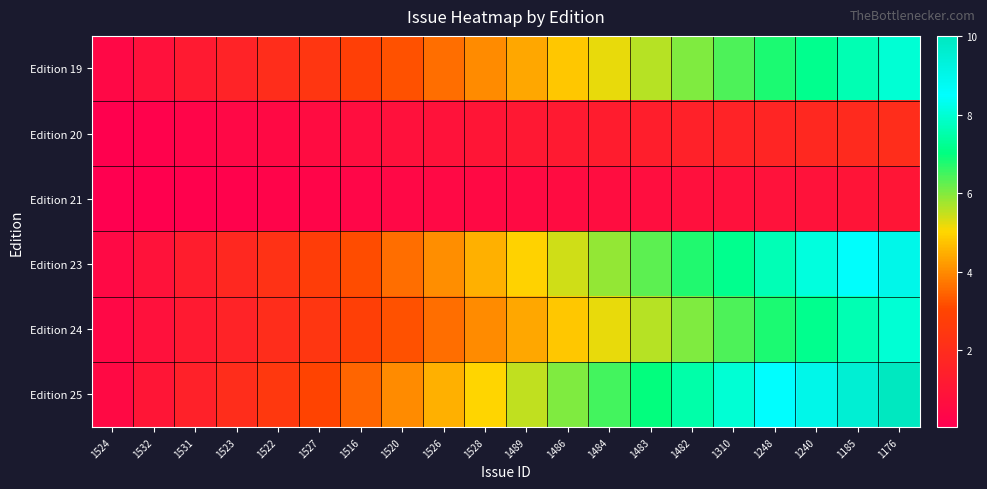

List the series in order of their peak value, lowest first.

Edition 21, Edition 20, Edition 19, Edition 24, Edition 23, Edition 25